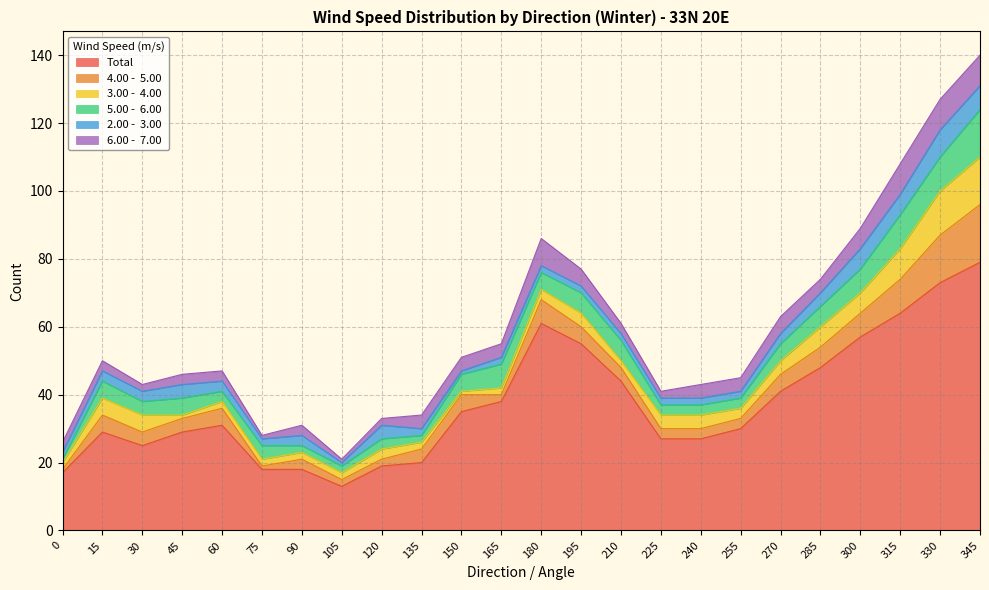

How many times do 2.00 -  3.00 and 5.00 -  6.00 cross each other?

4